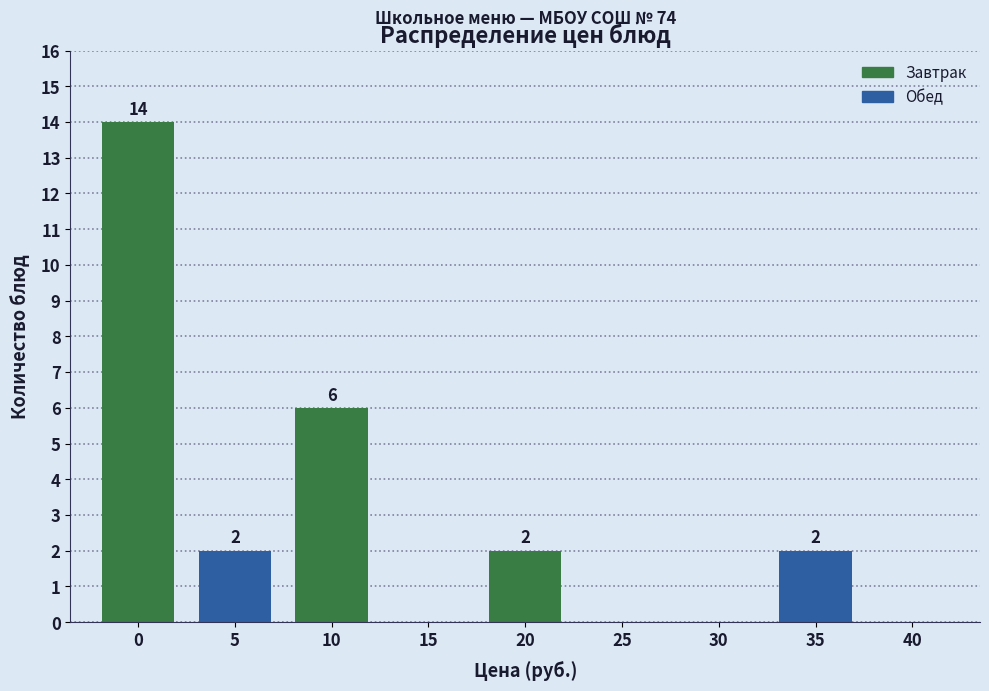

Reading right to left, transcribe all the data shown in this chart.

40=0	35=2	30=0	25=0	20=2	15=0	10=6	5=2	0=14